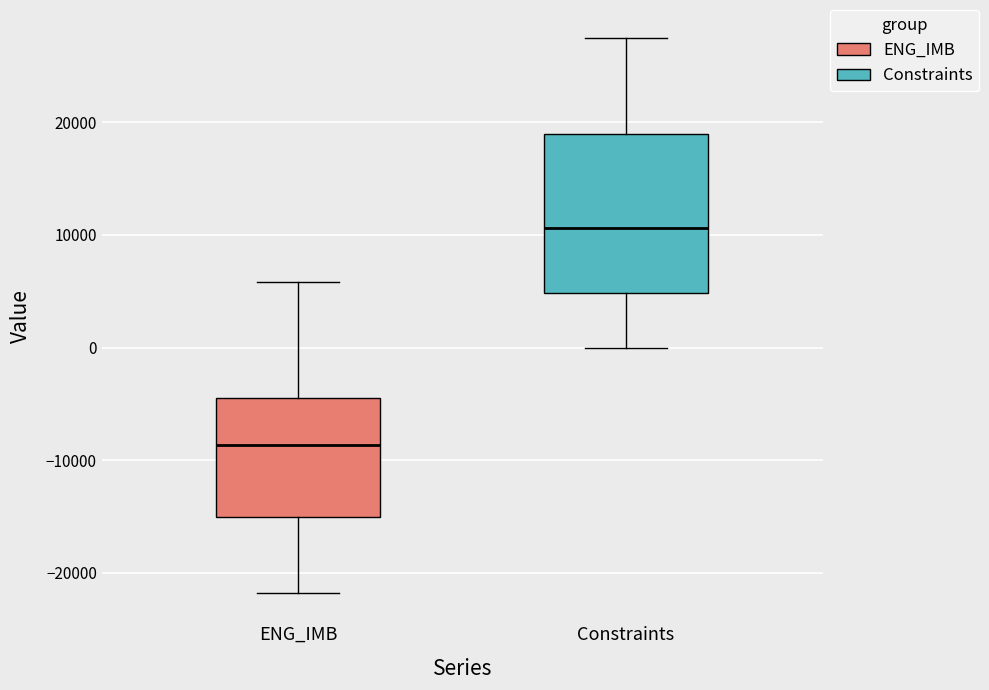

Reading left to right, read every box against the y-axis: the position of its median line, the range the box covers, and the ends of its whiskers. The values are not printed on the chart, so give them approximately, as read against the axis.

ENG_IMB: median -9000, box -15000 to -4000, whiskers -22000 to 6000
Constraints: median 11000, box 5000 to 19000, whiskers 0 to 27000